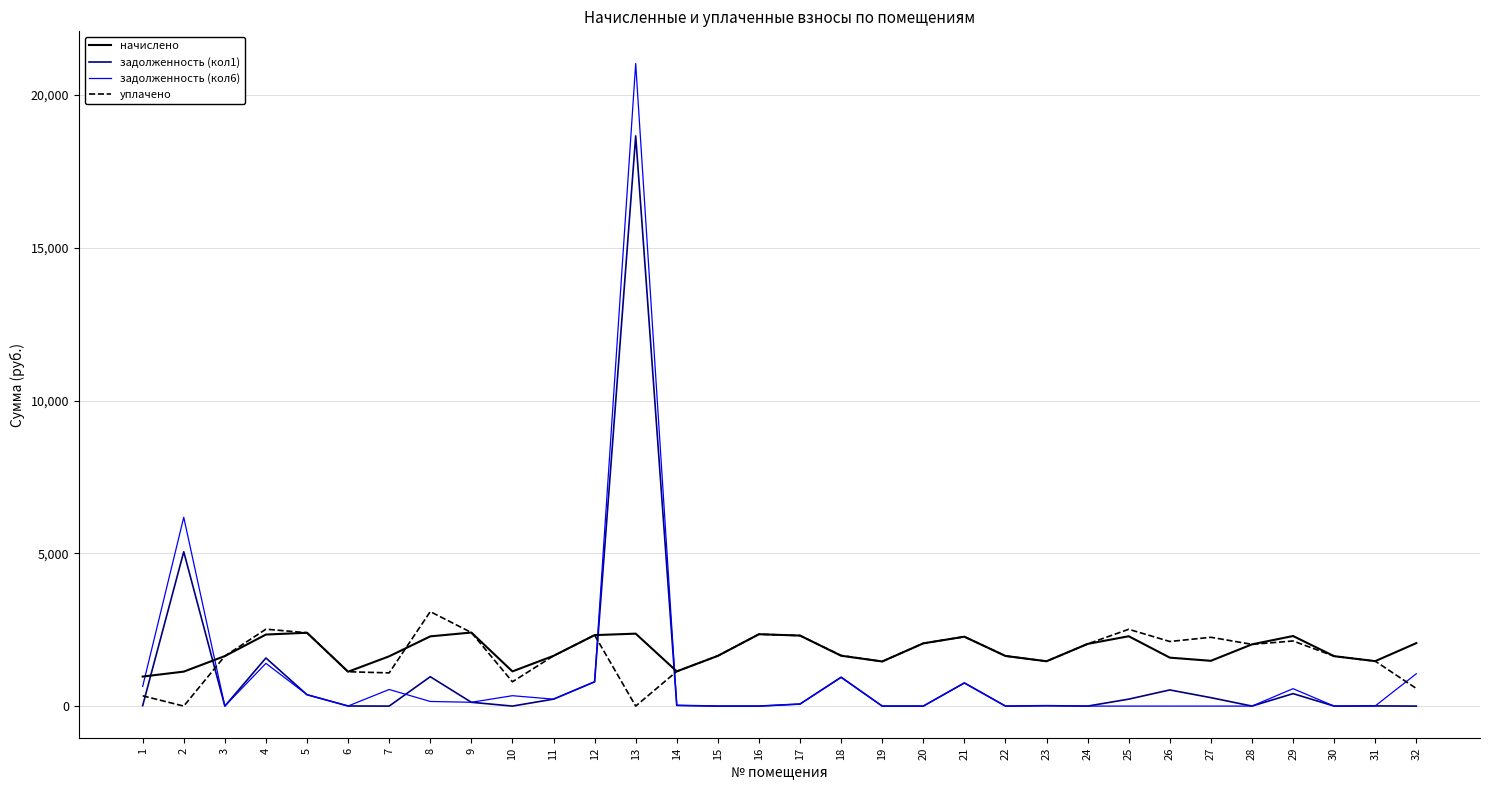

Which series has the largest range (max minus min)?

задолженность (кол6)